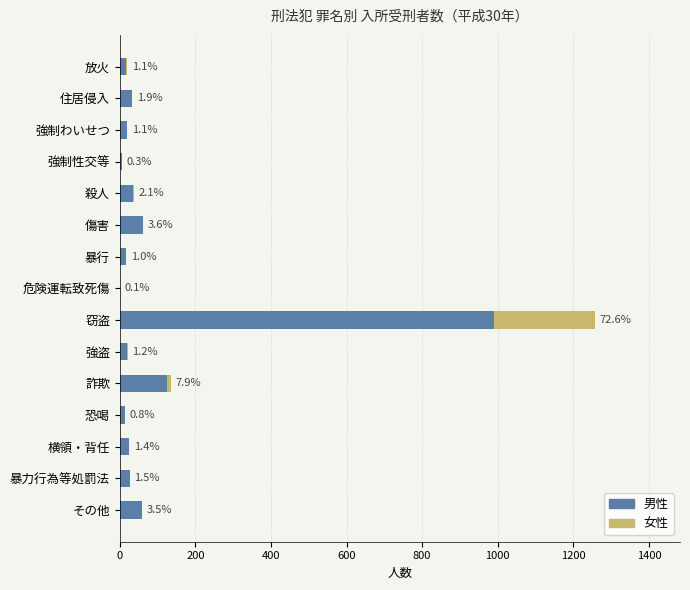

Rank the series by their average value, from lowest to highest.

女性, 男性